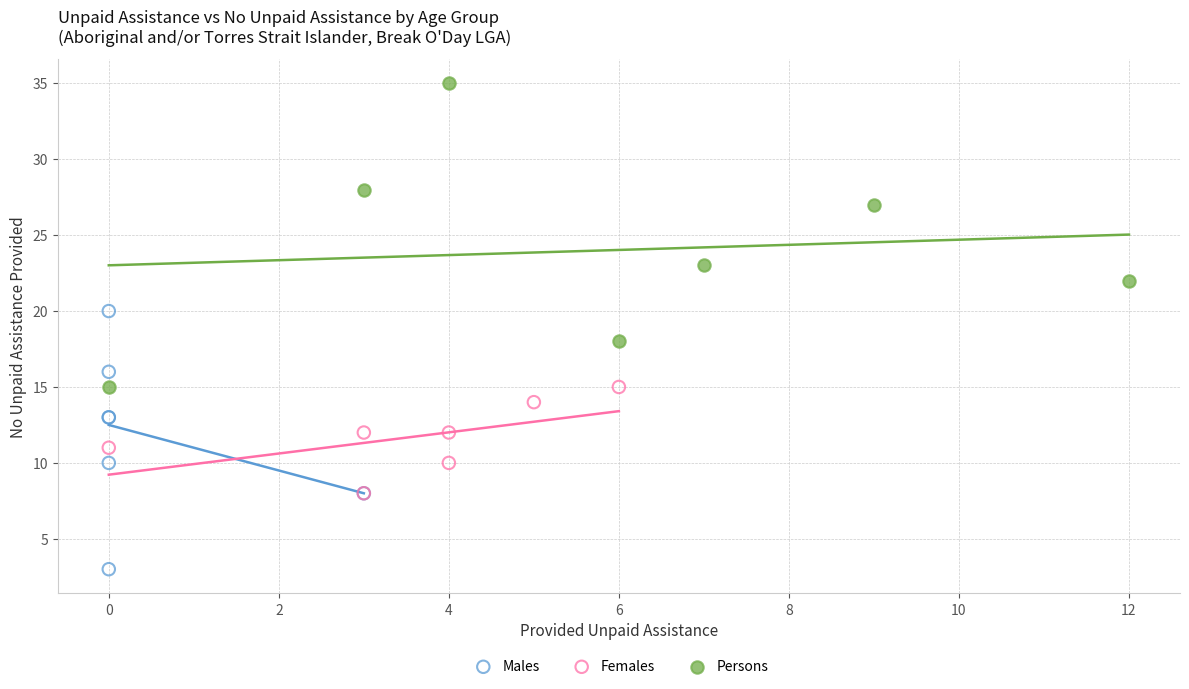

Which series contains the highest Y value?

Persons